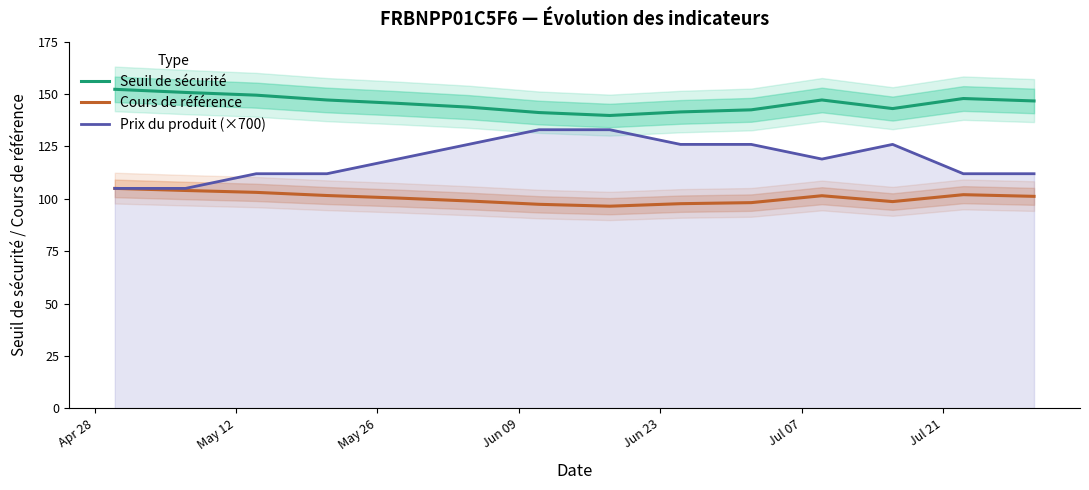

How many lines are shown in the chart?

3